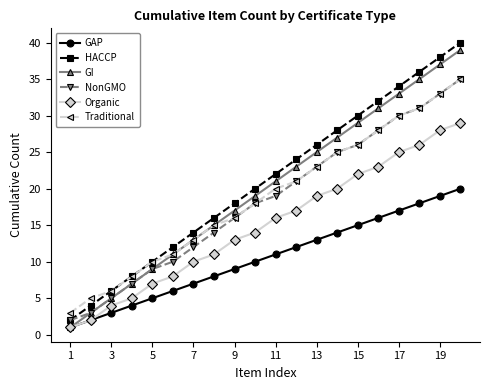

How many series are shown in this chart?

6